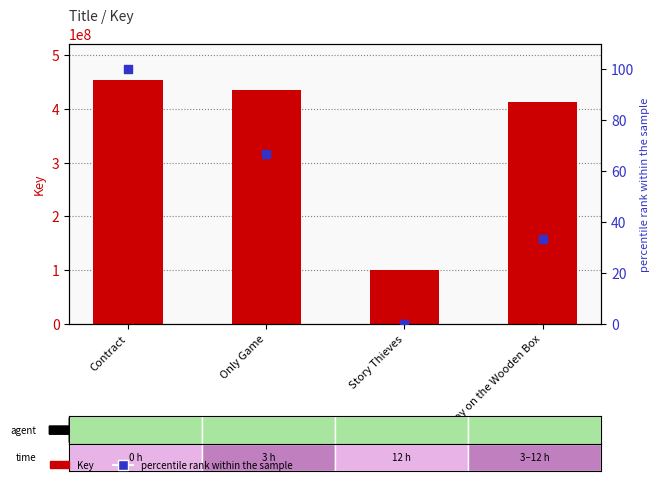

Is the value of Key at Story Thieves greater than the value of percentile rank within the sample at Boy on the Wooden Box?

Yes